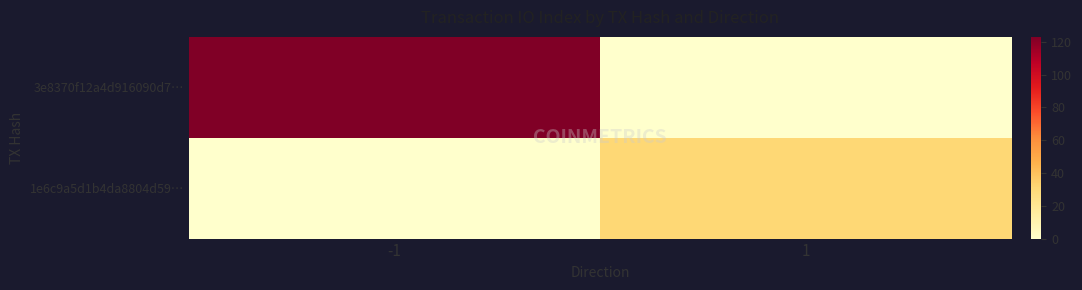

What is the total value across all series at -1?

123